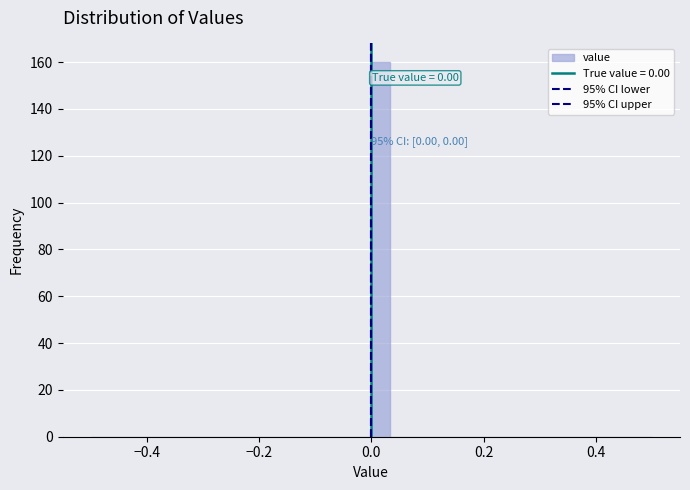

Read against the x-axis, roughly where is the centre of the tallest bar?

0.02